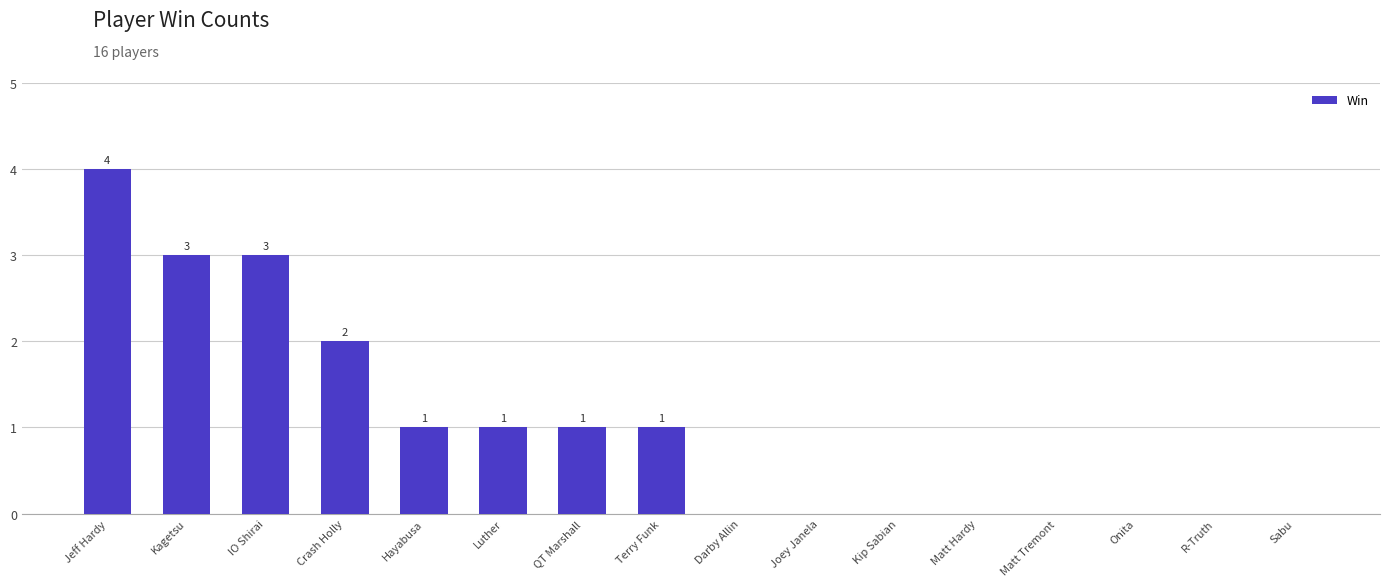

Is it true that the value at Onita is 0?

True